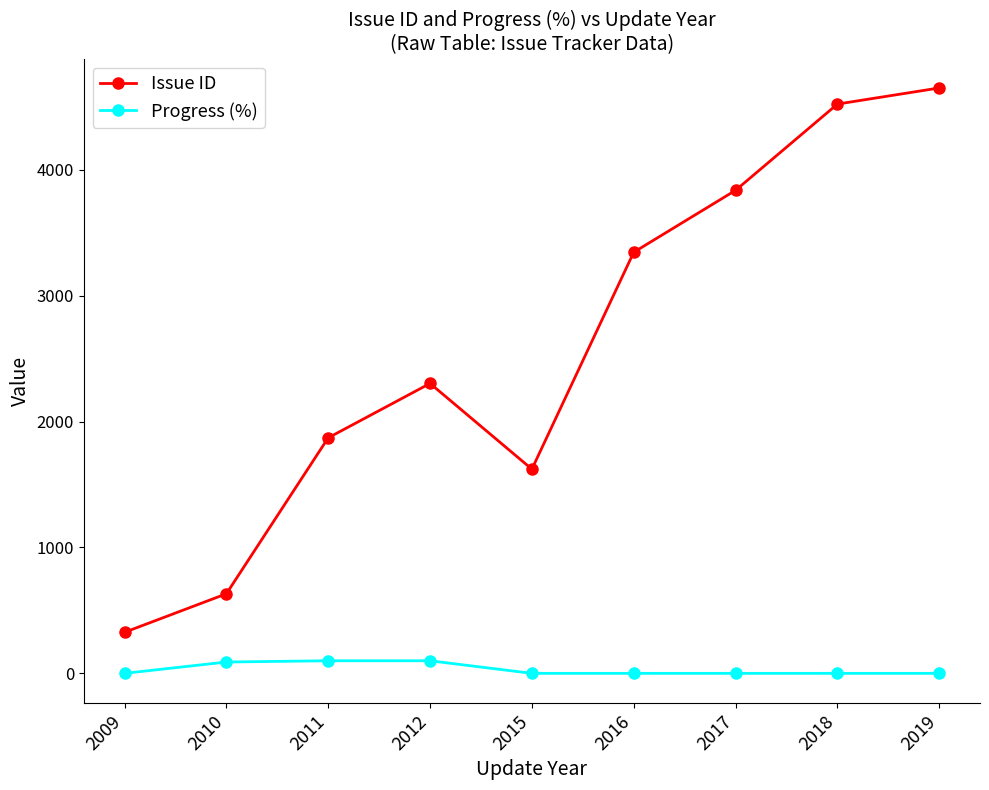

Which series changed the most between 2009 and 2012?

Issue ID